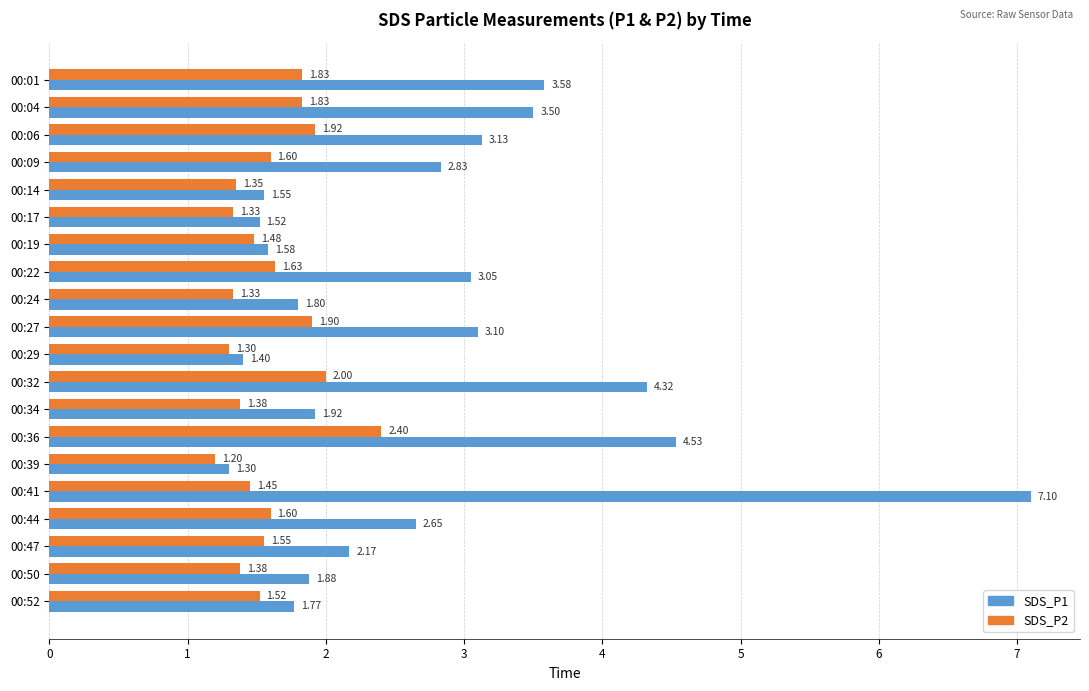

What is the total value across all series at 00:52?

3.3